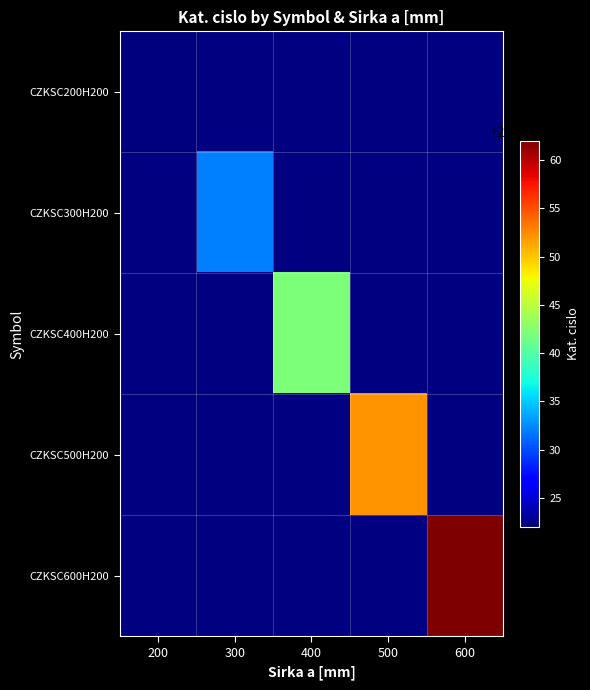

How many distinct data groups are displayed?

5